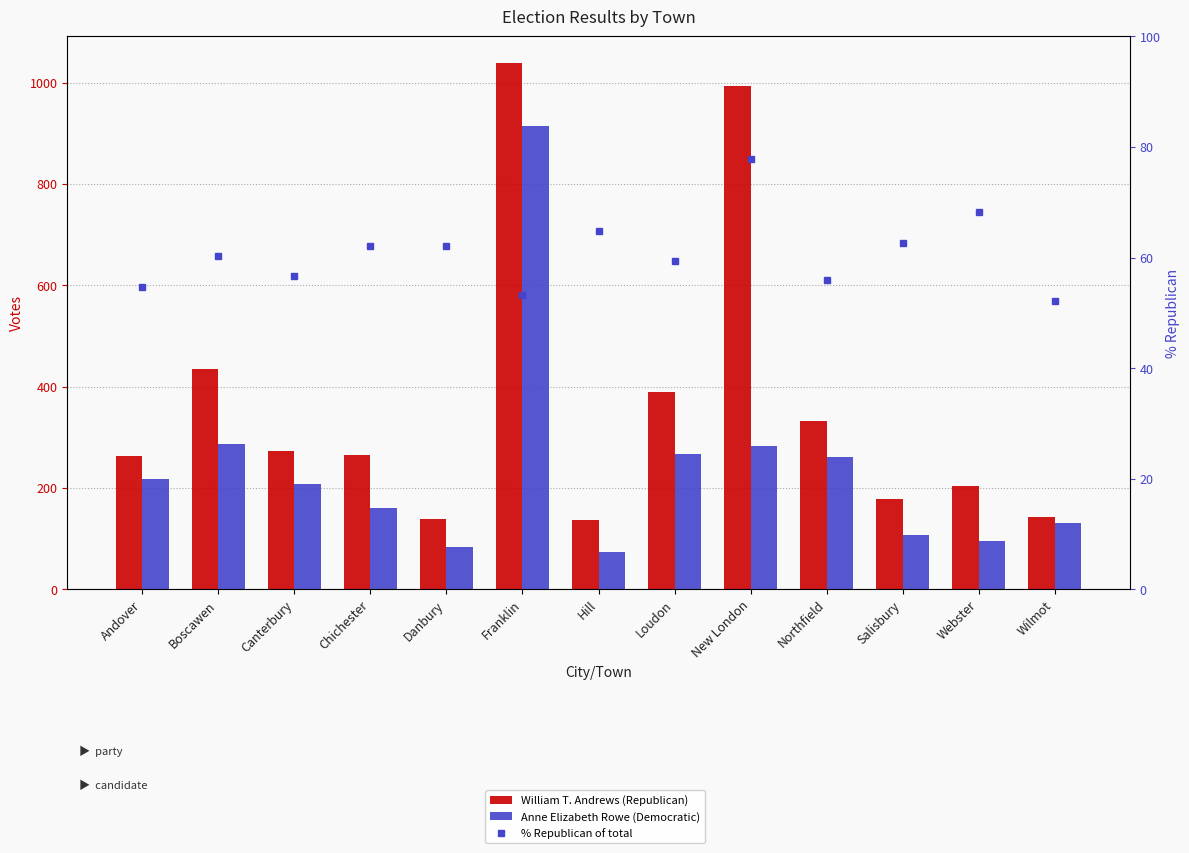

At which label does % Republican of total reach its peak?

New London